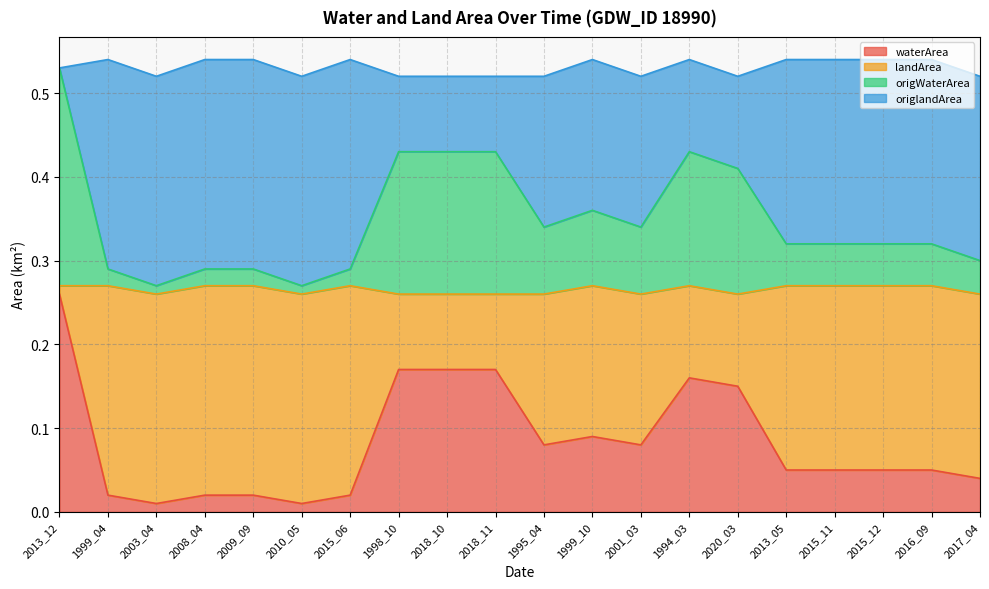

What is the label of the 1st point from the left?

2013_12